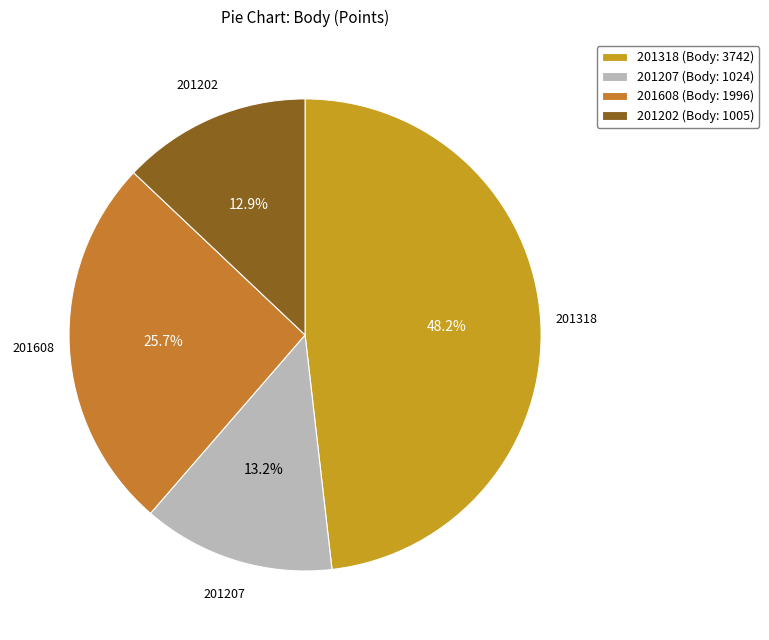

The 201207 slice represents 24% of the pie. True or false?

False